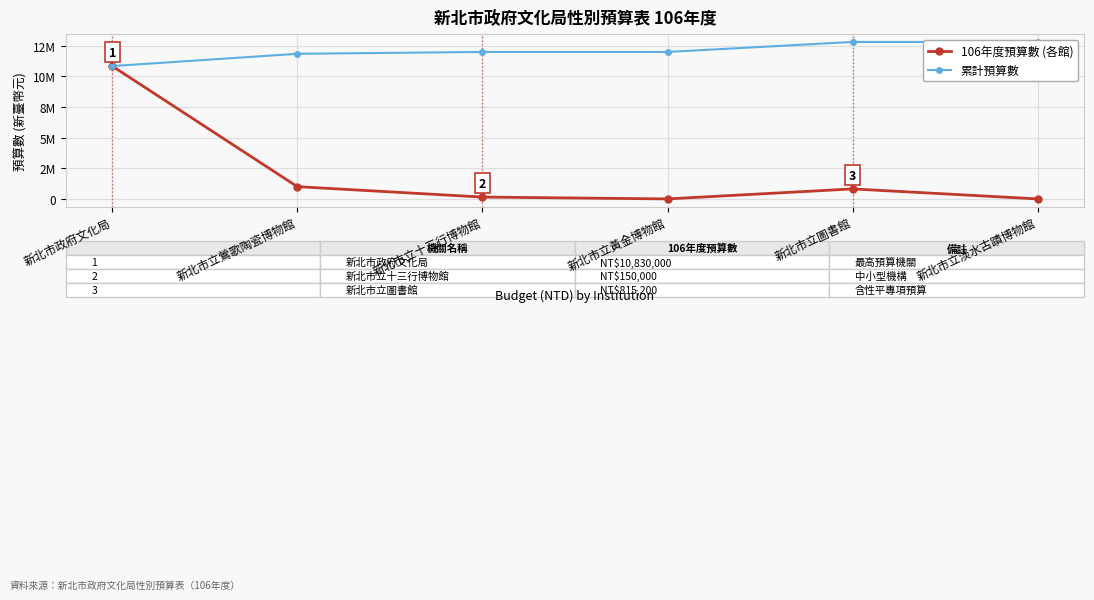

How many interior local valleys does the 106年度預算數 (各館) series have?

1